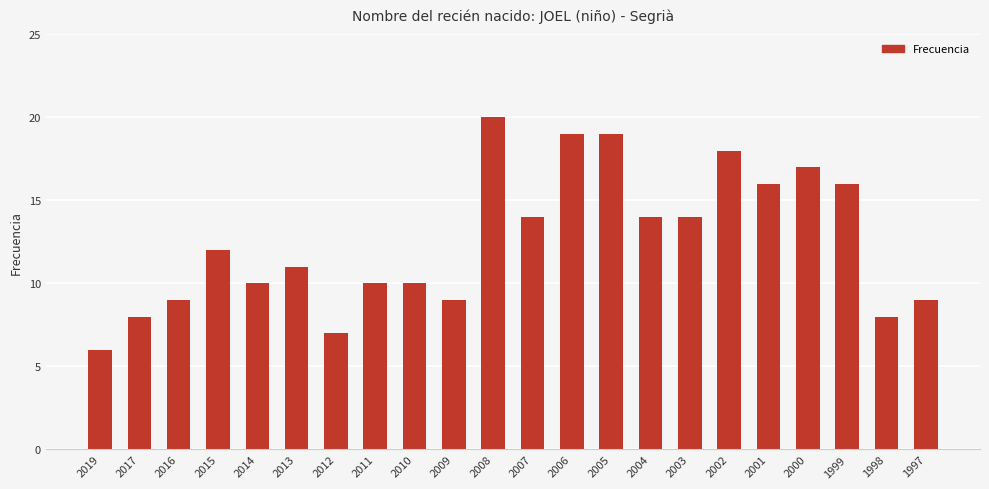

What is the difference between the maximum and minimum values?

14